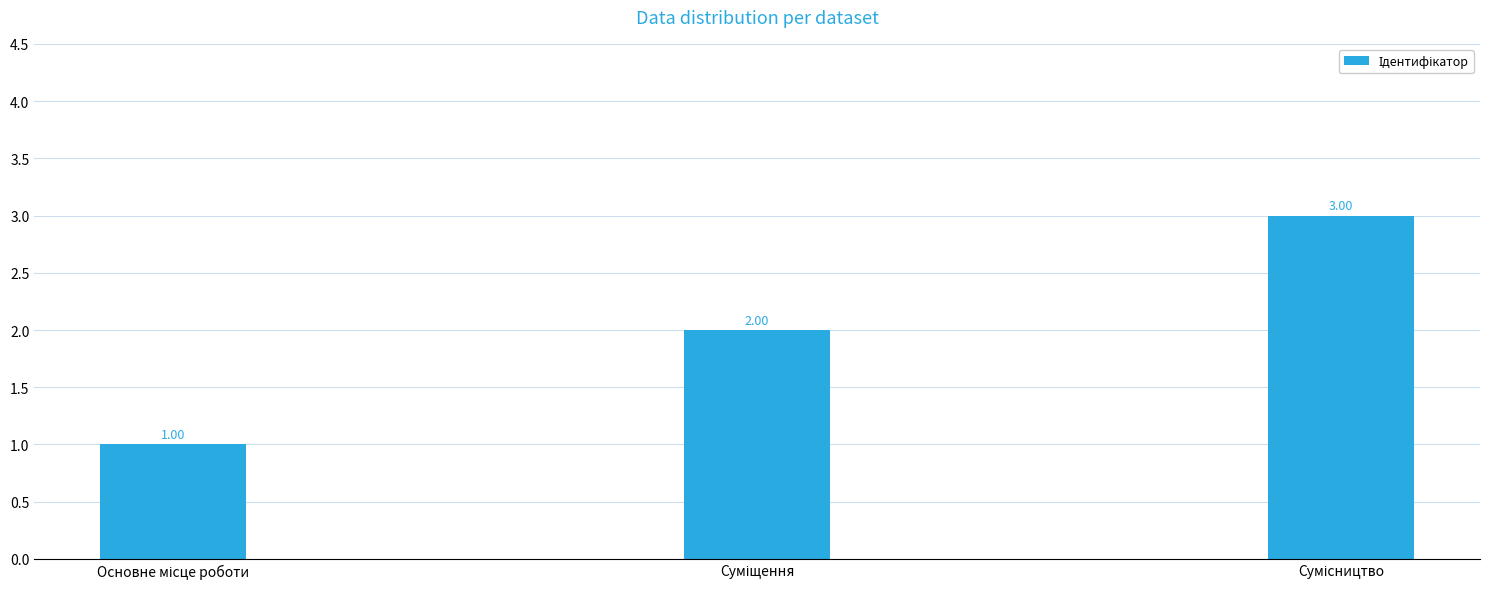

What is the sum of all values?

6